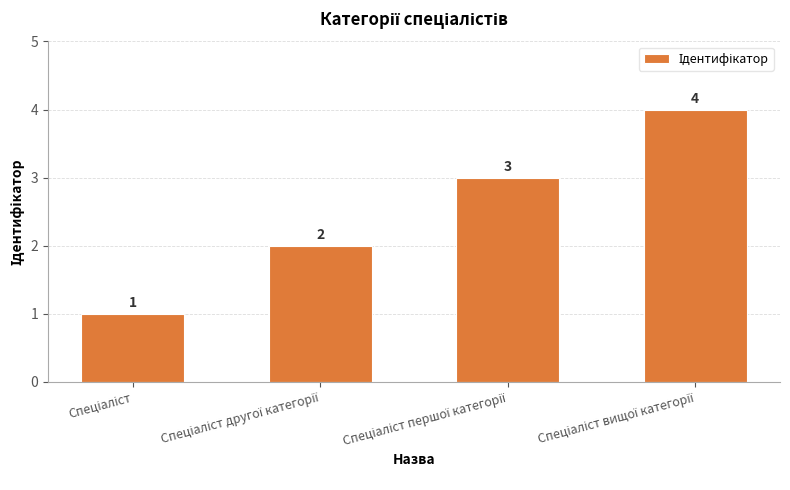

What is the greatest value displayed?

4